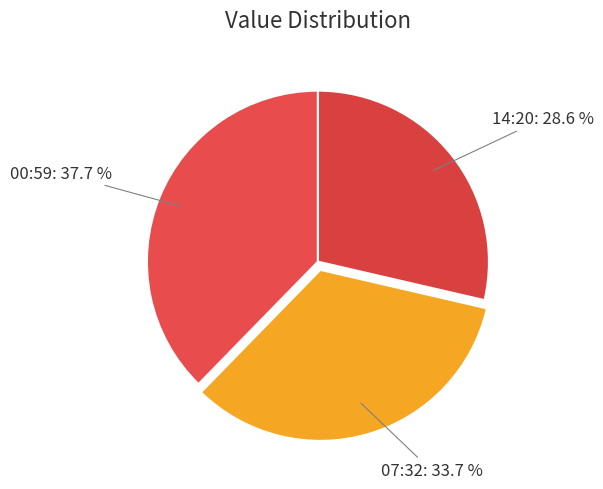

Do 14:20 and 07:32 together represent more than half of the pie?

Yes